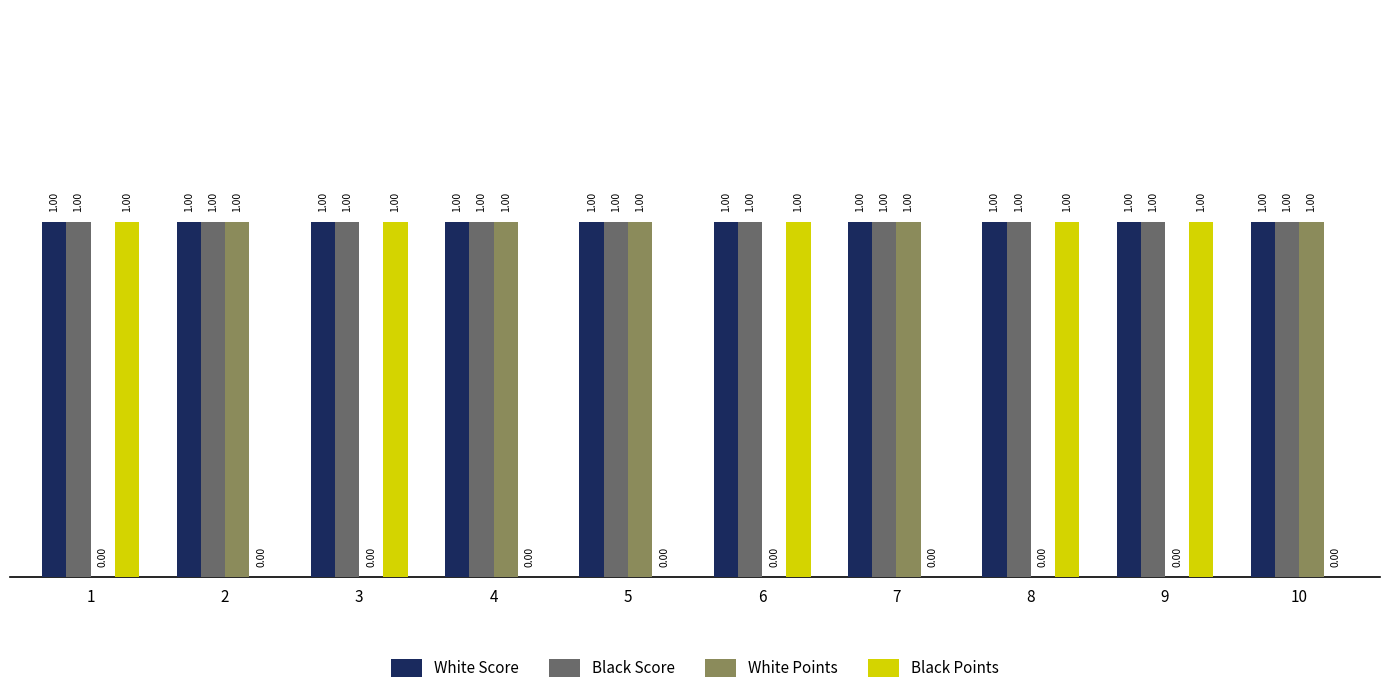

What is the sum of all White Points values?

5